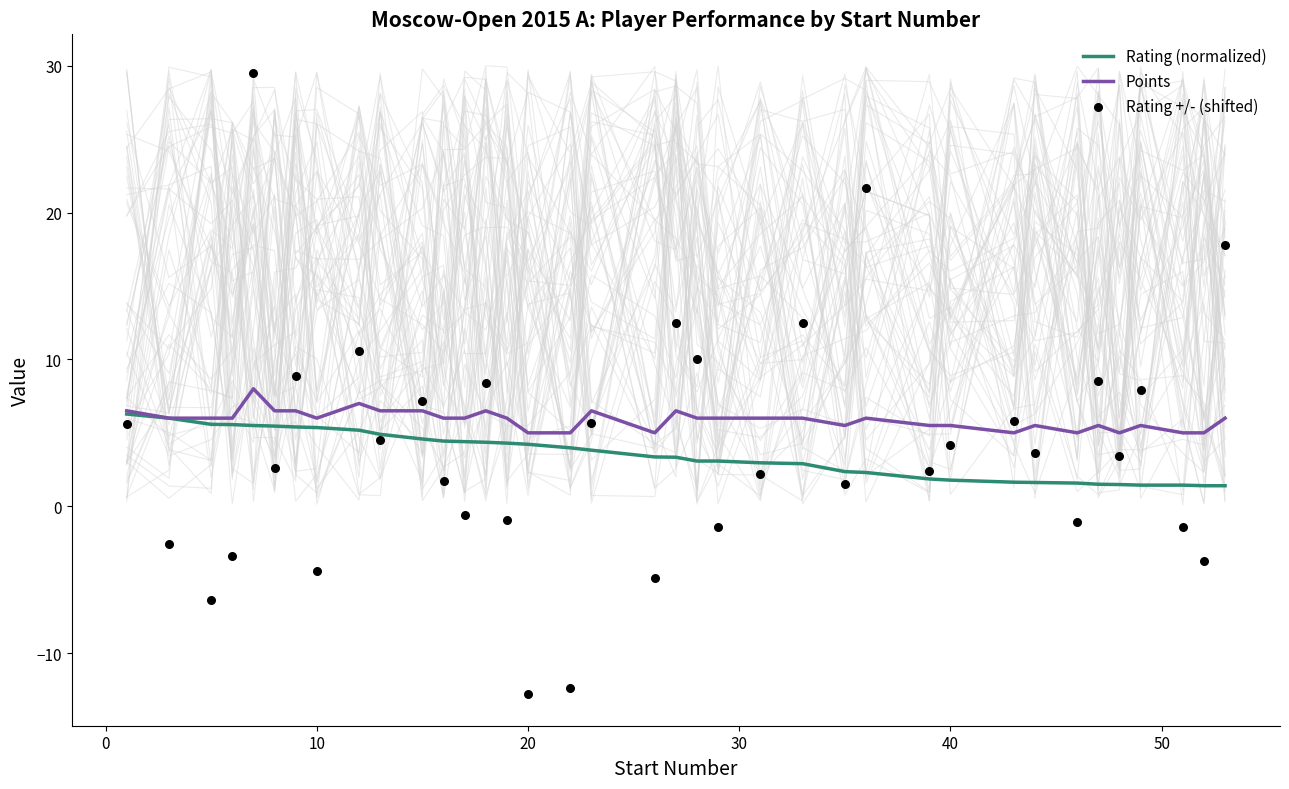

What is the lowest value of the Points series?

5.0